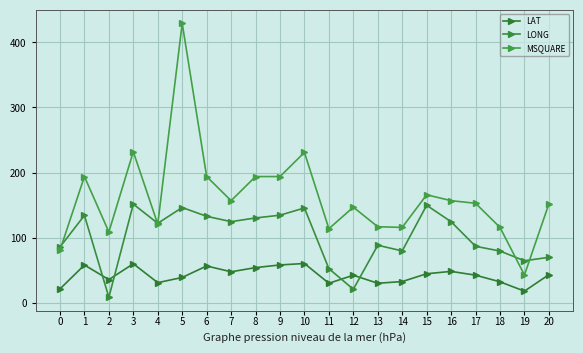

True or false: LONG has a value of 149.9 at 15.

True